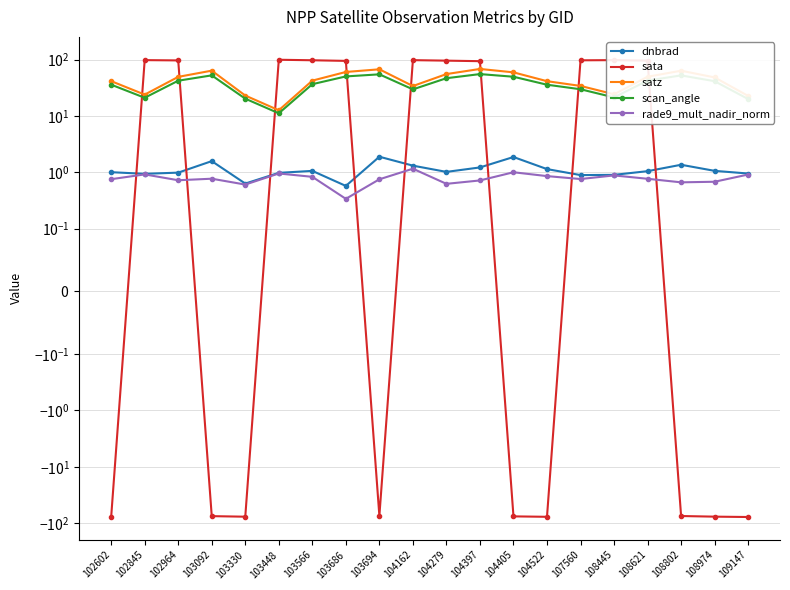

Where is the first local maximum for scan_angle?

103092